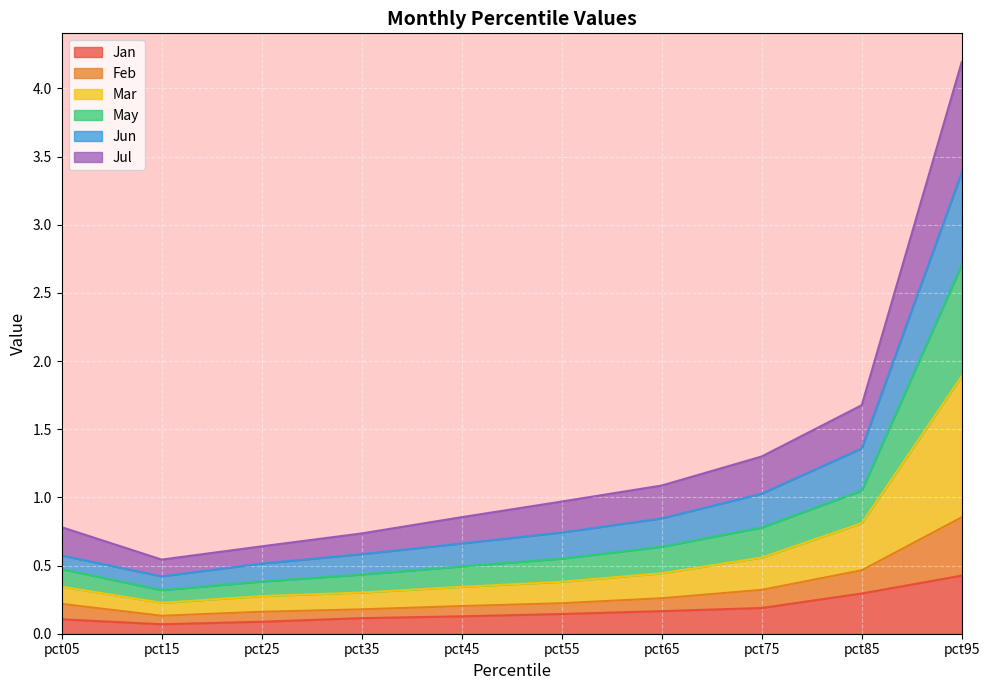

Is it true that Feb equals 0.1 at pct45?

False